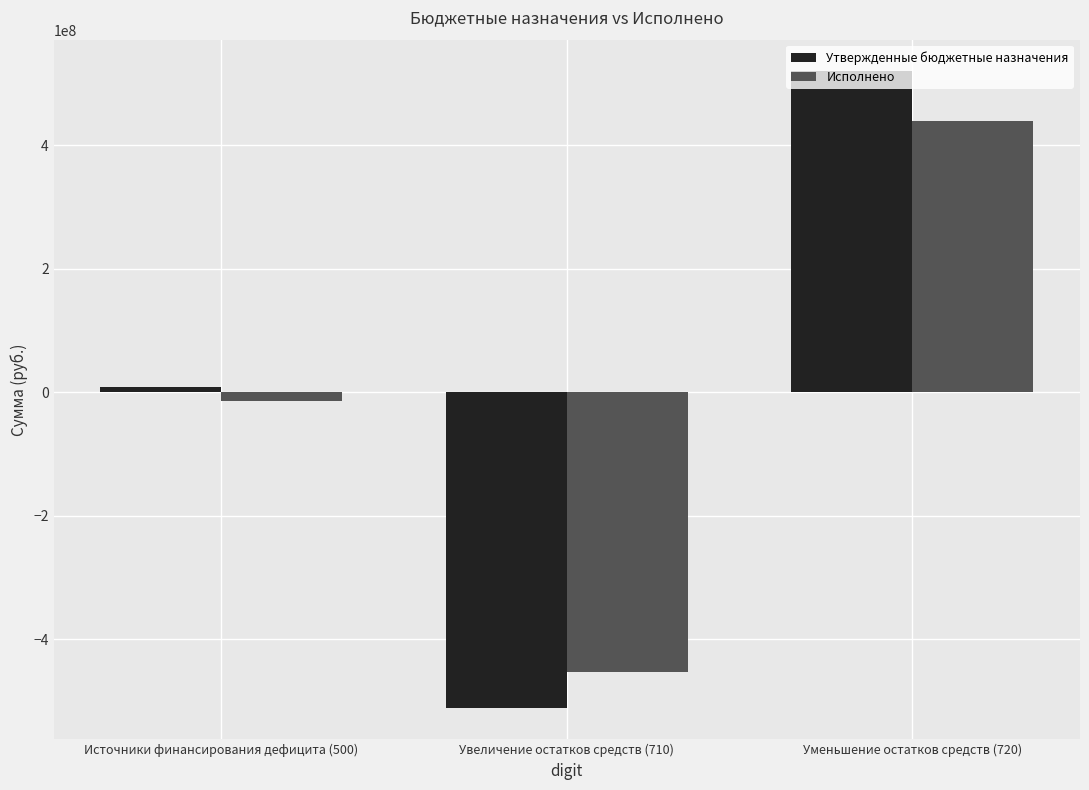

At which category does the chart reach its peak across all series?

Уменьшение остатков средств (720)